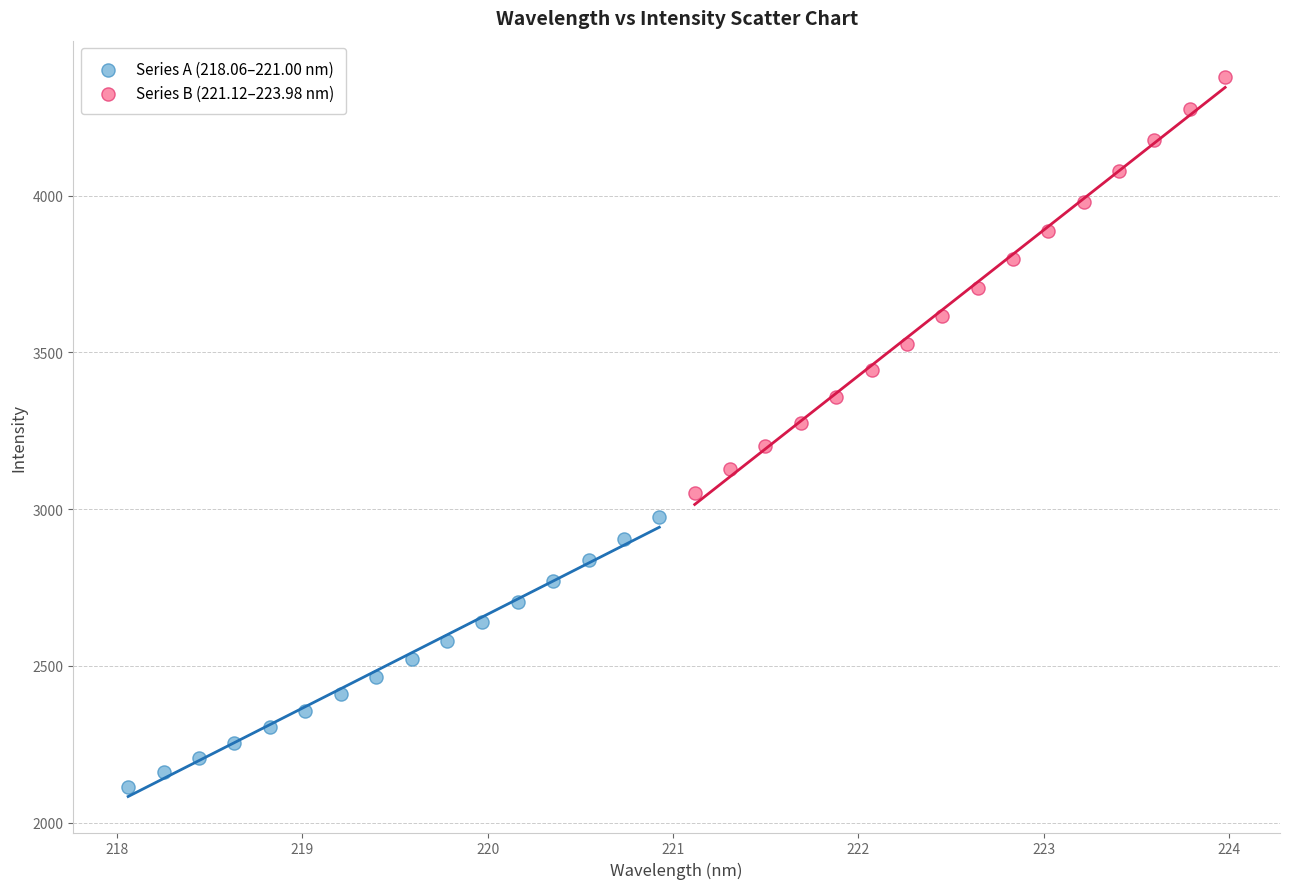

Which series has the largest Y range (max minus min)?

Series B (221.12–223.98 nm)